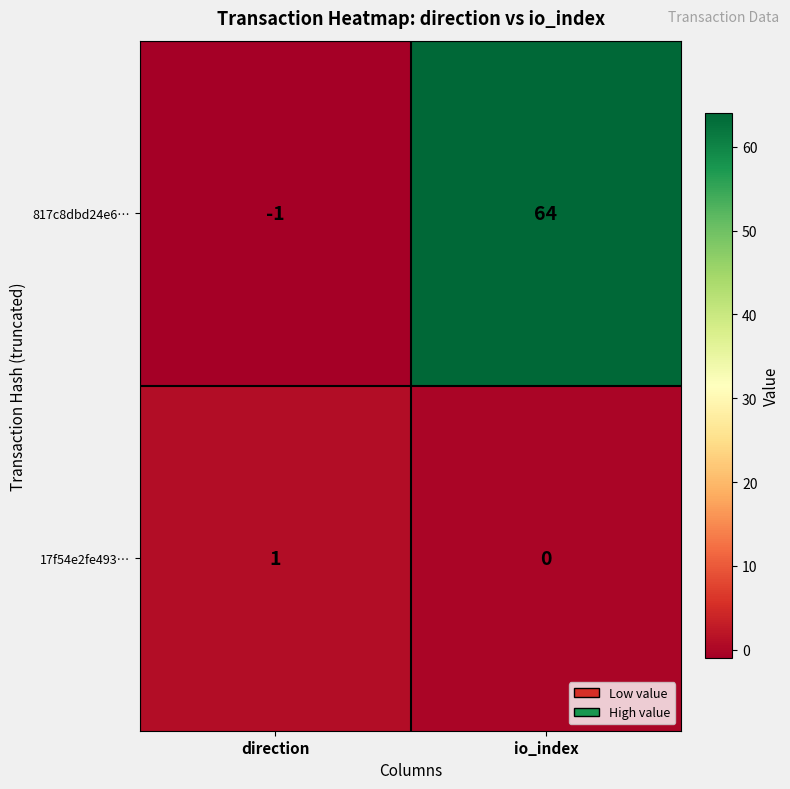

At which label is 817c8dbd24e6… closest to 31?

direction